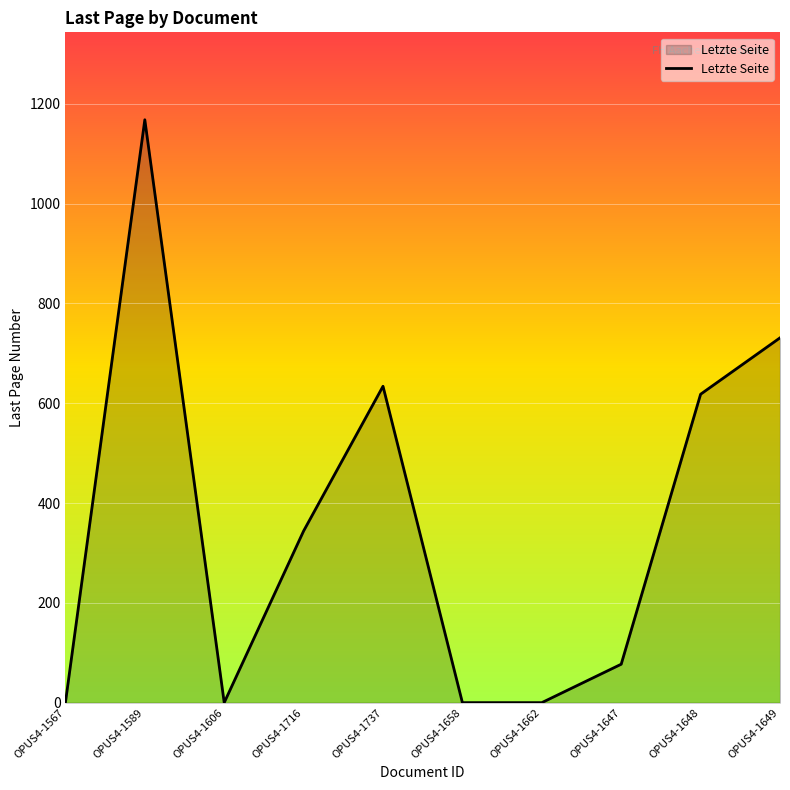

What is the difference between the second highest and minimum values?

731